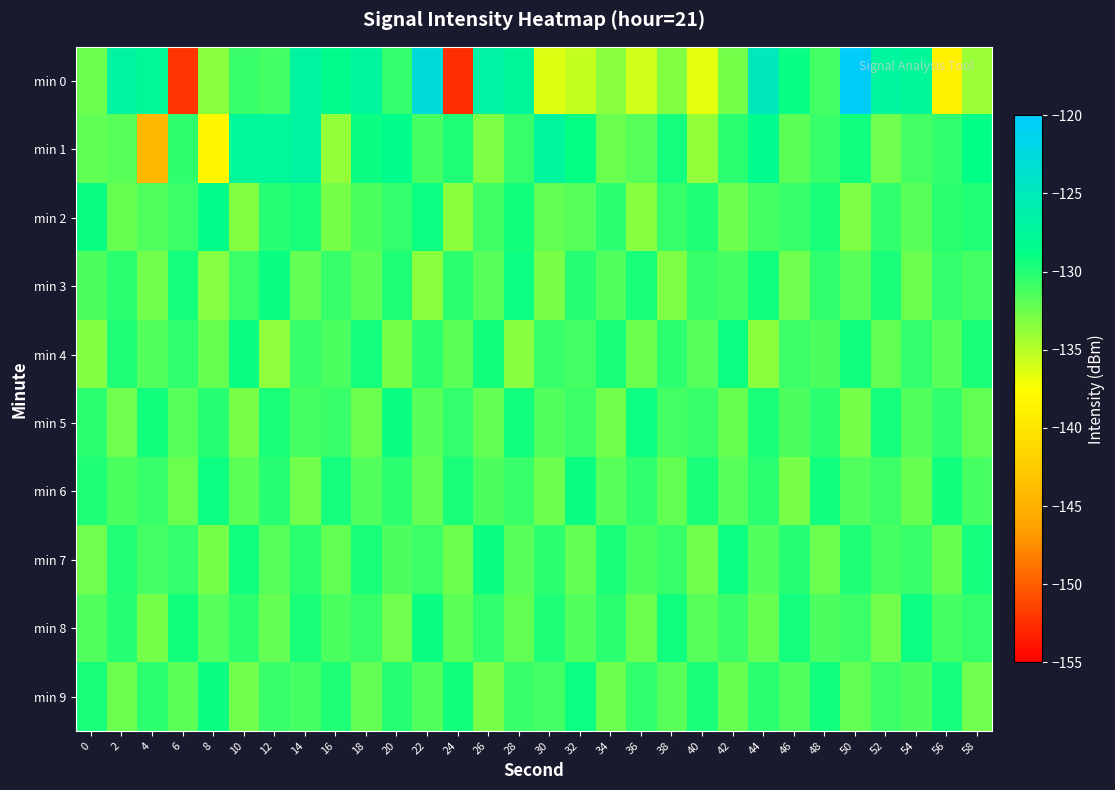

Reading left to right, extract all data points from this chart.

min 0: 0=-132.5	2=-127.0	4=-127.6	6=-152.2	8=-133.5	10=-130.7	12=-131.0	14=-127.0	16=-128.5	18=-127.3	20=-130.6	22=-122.7	24=-152.5	26=-126.7	28=-127.3	30=-136.3	32=-135.5	34=-133.5	36=-135.9	38=-133.2	40=-136.6	42=-132.7	44=-125.0	46=-129.0	48=-131.1	50=-120.4	52=-127.1	54=-127.5	56=-138.8	58=-134.0
min 1: 0=-132.0	2=-131.8	4=-144.3	6=-130.4	8=-138.3	10=-127.4	12=-127.4	14=-127.0	16=-133.8	18=-129.1	20=-128.5	22=-131.2	24=-129.8	26=-133.1	28=-130.6	30=-127.3	32=-128.9	34=-132.4	36=-131.7	38=-129.5	40=-133.8	42=-130.2	44=-128.1	46=-131.9	48=-130.7	50=-129.3	52=-132.6	54=-131.1	56=-130.4	58=-128.8
min 2: 0=-129.1	2=-132.3	4=-131.5	6=-130.8	8=-128.6	10=-133.2	12=-130.1	14=-129.7	16=-132.8	18=-131.3	20=-130.5	22=-129.2	24=-133.6	26=-130.9	28=-129.4	30=-132.1	32=-131.7	34=-130.3	36=-133.4	38=-130.6	40=-129.8	42=-132.5	44=-131.2	46=-130.7	48=-129.6	50=-133.0	52=-130.4	54=-131.8	56=-130.2	58=-129.9
min 3: 0=-131.4	2=-130.2	4=-132.7	6=-129.5	8=-133.3	10=-130.8	12=-129.1	14=-132.2	16=-130.6	18=-131.9	20=-129.8	22=-133.5	24=-130.3	26=-131.7	28=-129.2	30=-132.9	32=-130.1	34=-131.5	36=-129.6	38=-133.1	40=-130.7	42=-131.2	44=-129.3	46=-132.6	48=-130.4	50=-131.8	52=-129.7	54=-132.4	56=-130.5	58=-131.1
min 4: 0=-133.2	2=-129.8	4=-131.6	6=-130.4	8=-132.3	10=-129.1	12=-133.7	14=-130.7	16=-131.3	18=-129.5	20=-132.8	22=-130.2	24=-131.9	26=-129.4	28=-133.4	30=-130.6	32=-131.1	34=-129.7	36=-132.5	38=-130.3	40=-131.7	42=-129.2	44=-133.6	46=-130.8	48=-131.4	50=-129.3	52=-132.1	54=-130.5	56=-131.8	58=-129.6
min 5: 0=-130.3	2=-132.6	4=-129.4	6=-131.7	8=-130.1	10=-132.9	12=-129.6	14=-131.2	16=-130.7	18=-132.4	20=-129.1	22=-131.8	24=-130.5	26=-132.2	28=-129.3	30=-131.5	32=-130.8	34=-132.7	36=-129.2	38=-131.1	40=-130.6	42=-132.3	44=-129.7	46=-131.4	48=-130.2	50=-132.8	52=-129.5	54=-131.6	56=-130.4	58=-132.1
min 6: 0=-129.8	2=-131.3	4=-130.6	6=-132.4	8=-129.2	10=-131.9	12=-130.1	14=-132.7	16=-129.5	18=-131.6	20=-130.3	22=-132.2	24=-129.7	26=-131.4	28=-130.7	30=-132.5	32=-129.1	34=-131.8	36=-130.4	38=-132.1	40=-129.6	42=-131.7	44=-130.2	46=-132.9	48=-129.3	50=-131.5	52=-130.8	54=-132.3	56=-129.4	58=-131.2
min 7: 0=-132.6	2=-129.9	4=-131.1	6=-130.5	8=-132.8	10=-129.3	12=-131.7	14=-130.2	16=-132.1	18=-129.6	20=-131.4	22=-130.8	24=-132.5	26=-129.1	28=-131.8	30=-130.3	32=-132.2	34=-129.7	36=-131.3	38=-130.6	40=-132.7	42=-129.2	44=-131.6	46=-130.1	48=-132.4	50=-129.8	52=-131.2	54=-130.7	56=-132.3	58=-129.5
min 8: 0=-131.5	2=-130.1	4=-132.8	6=-129.4	8=-131.7	10=-130.3	12=-132.2	14=-129.7	16=-131.3	18=-130.6	20=-132.6	22=-129.1	24=-131.9	26=-130.4	28=-132.1	30=-129.8	32=-131.6	34=-130.2	36=-132.5	38=-129.3	40=-131.8	42=-130.7	44=-132.3	46=-129.5	48=-131.4	50=-130.8	52=-132.7	54=-129.2	56=-131.2	58=-130.5
min 9: 0=-129.6	2=-132.4	4=-130.3	6=-131.9	8=-129.1	10=-132.7	12=-130.6	14=-131.2	16=-129.8	18=-132.2	20=-130.1	22=-131.6	24=-129.4	26=-132.9	28=-130.7	30=-131.1	32=-129.2	34=-132.5	36=-130.4	38=-131.8	40=-129.7	42=-132.3	44=-130.2	46=-131.5	48=-129.3	50=-132.1	52=-130.8	54=-131.4	56=-129.5	58=-132.6